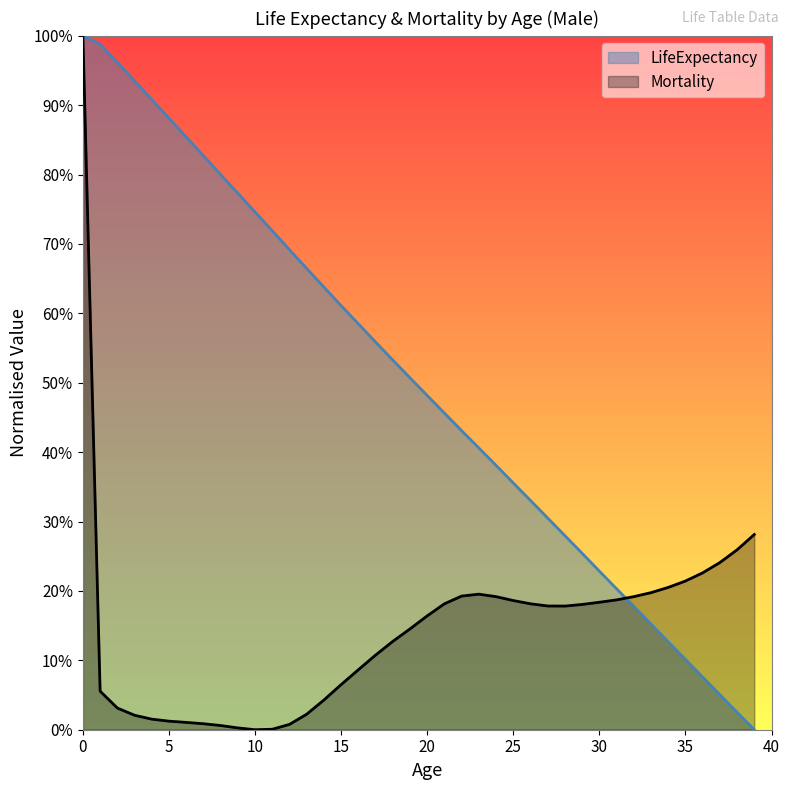

What is the sum of the LifeExpectancy_M values at 31 and 29?

0.5